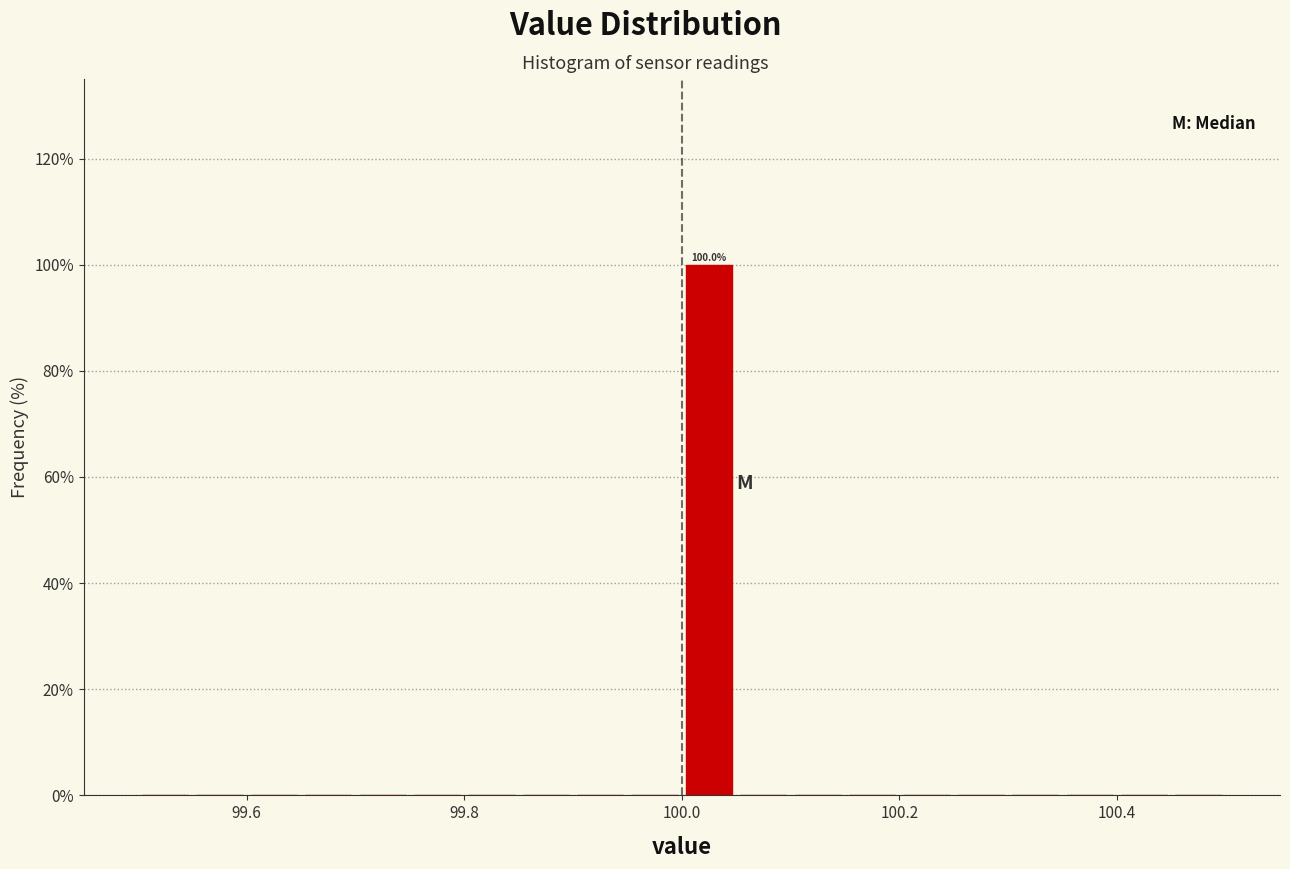

Read against the x-axis, roughly where is the centre of the tallest bar?

100.02